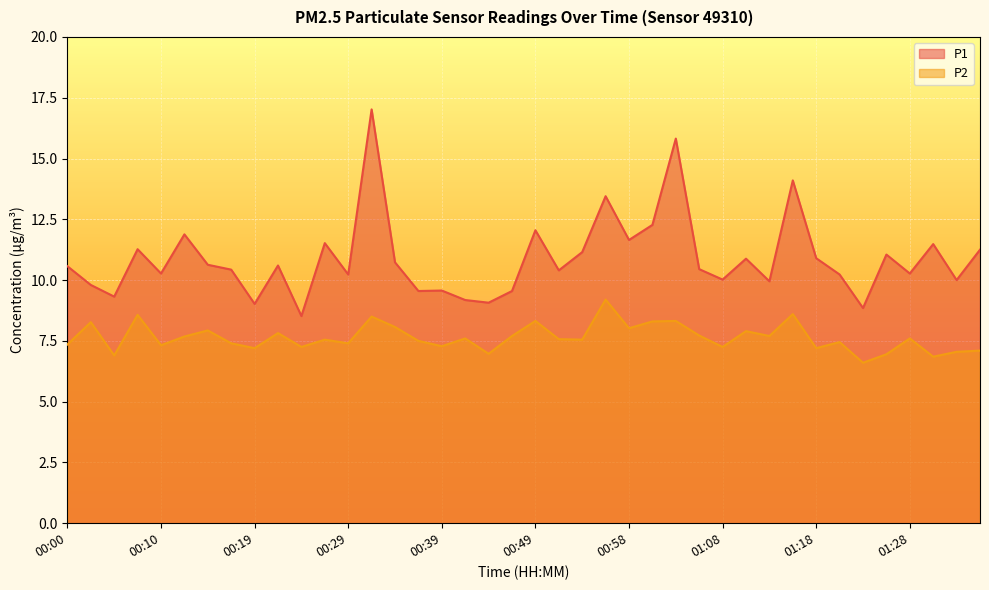

Where is P2 nearest to the value 7?

00:44